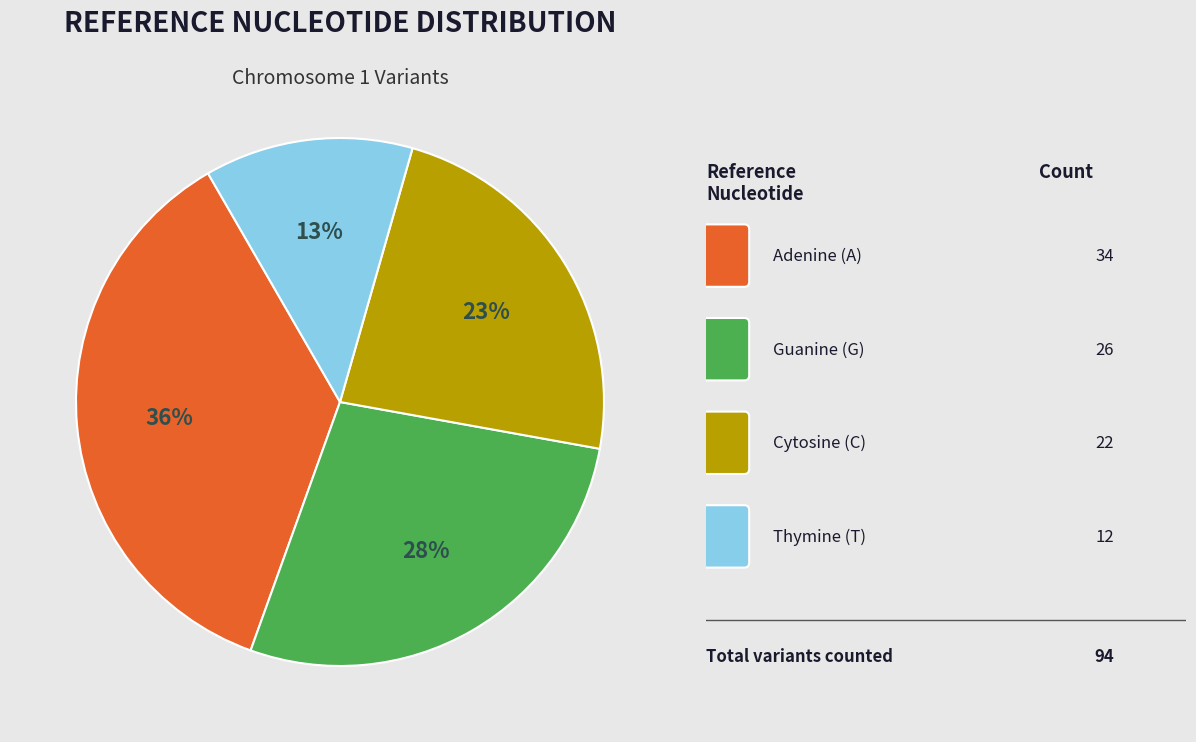

Is there a majority slice in this chart?

No